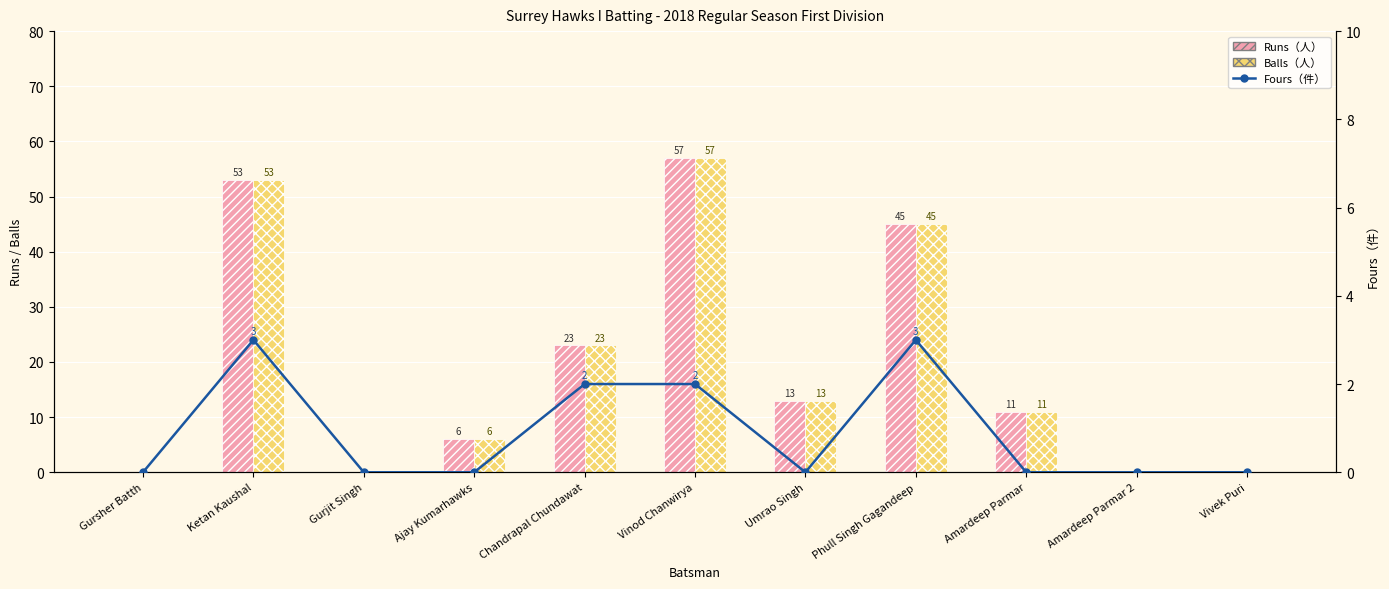

What position from the left is Gurjit Singh?

3